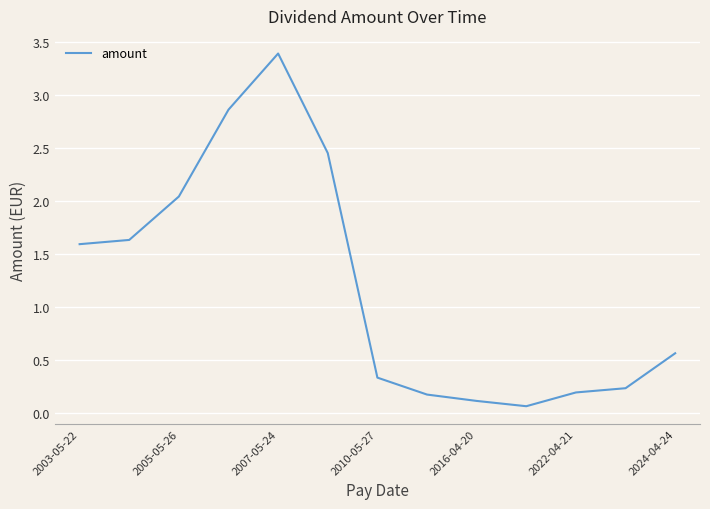

What is the difference between the maximum and minimum values?

3.3